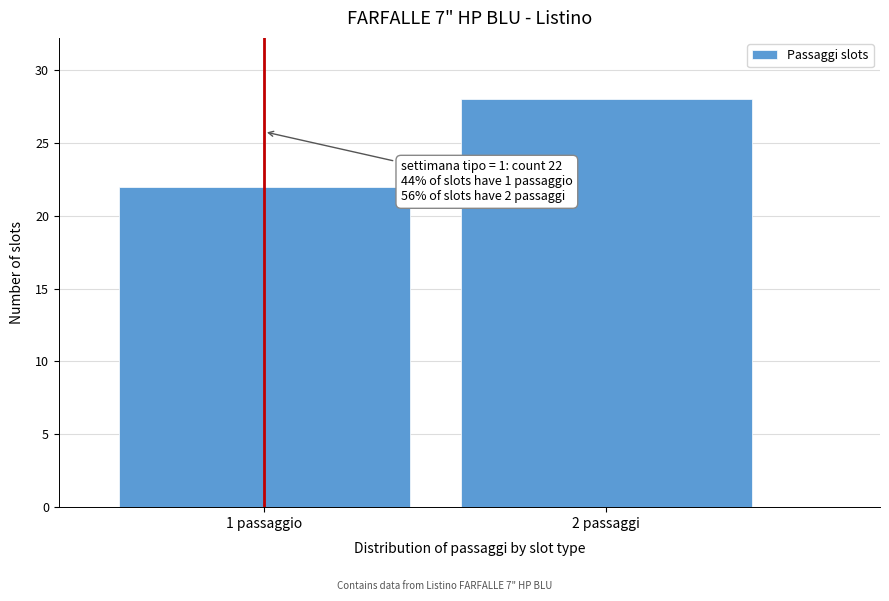

Reading right to left, list all the values displayed in this chart.

28	22